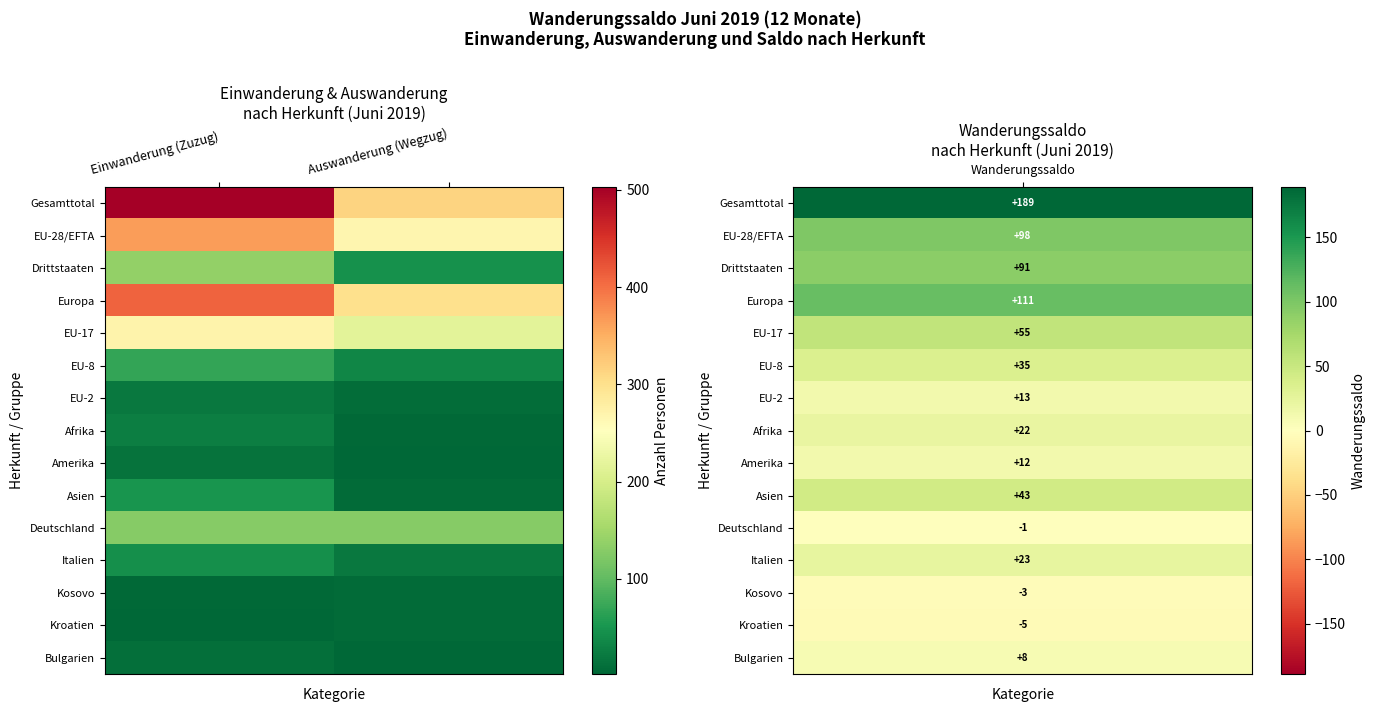

What is the total value across all series at Auswanderung (Wegzug)?

1366